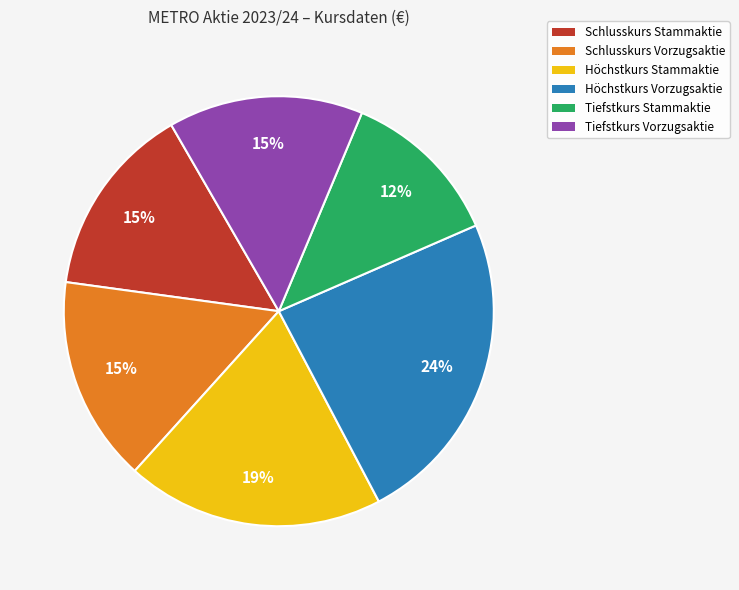

What is the ratio of the value at Schlusskurs Stammaktie to the value at Tiefstkurs Vorzugsaktie?

1.0